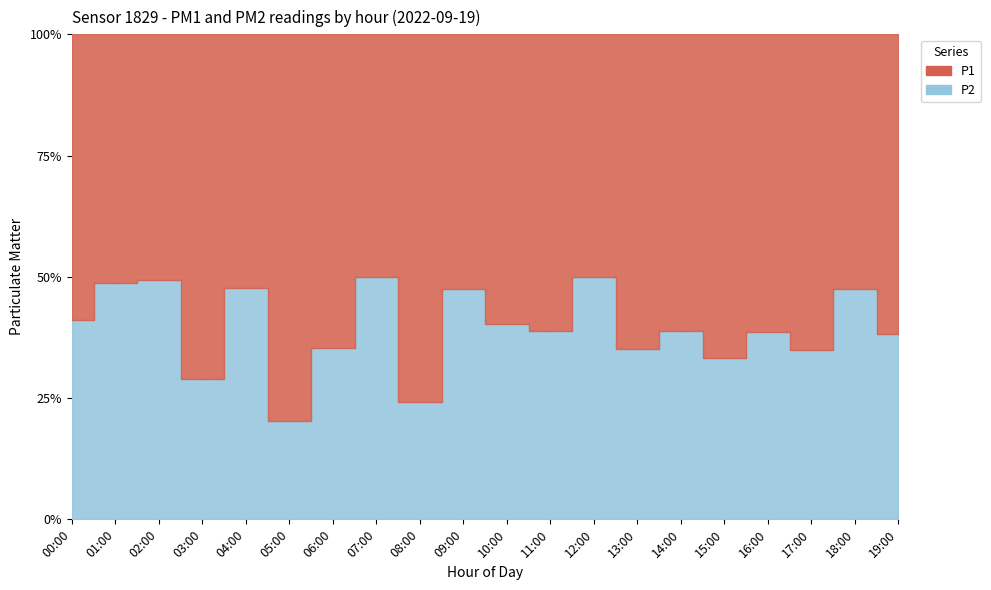

The value of P1 at 10:00 is 1.6. True or false?

True